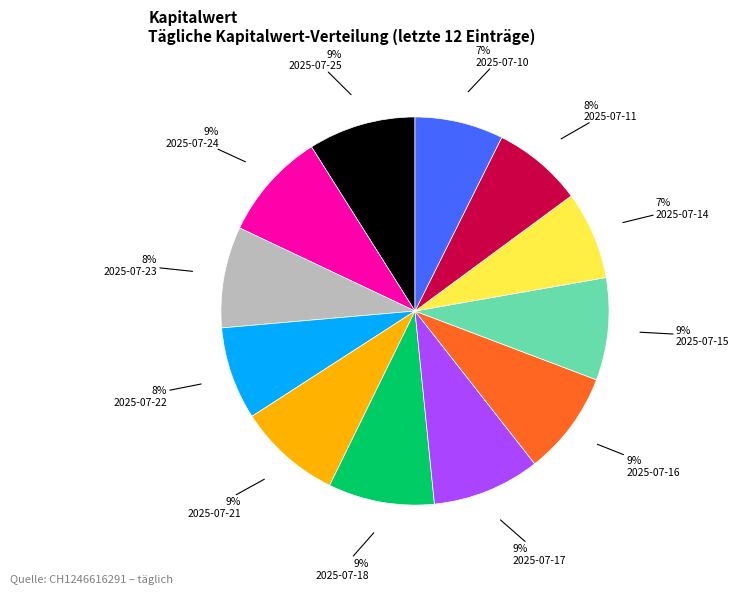

To the nearest percent, what percentage of the pie is 2025-07-14?

7%